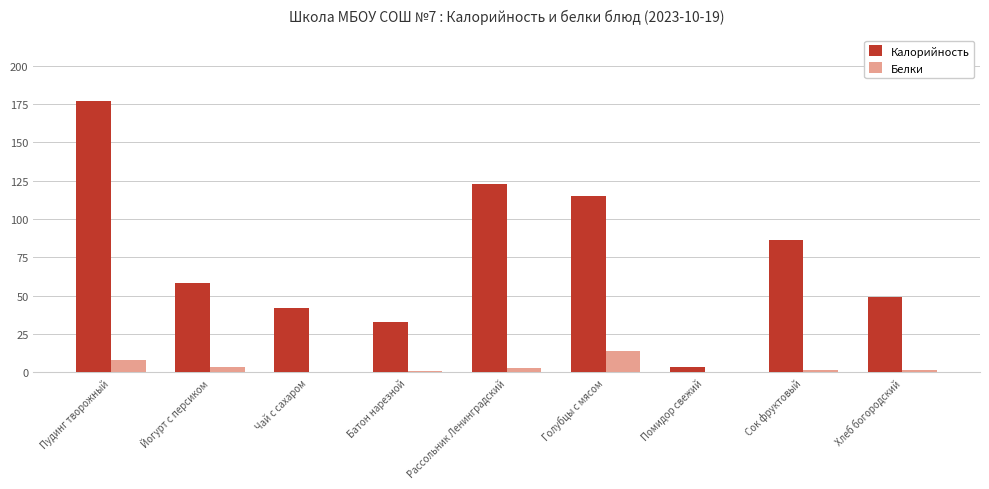

Which series has the largest total across all categories?

Калорийность